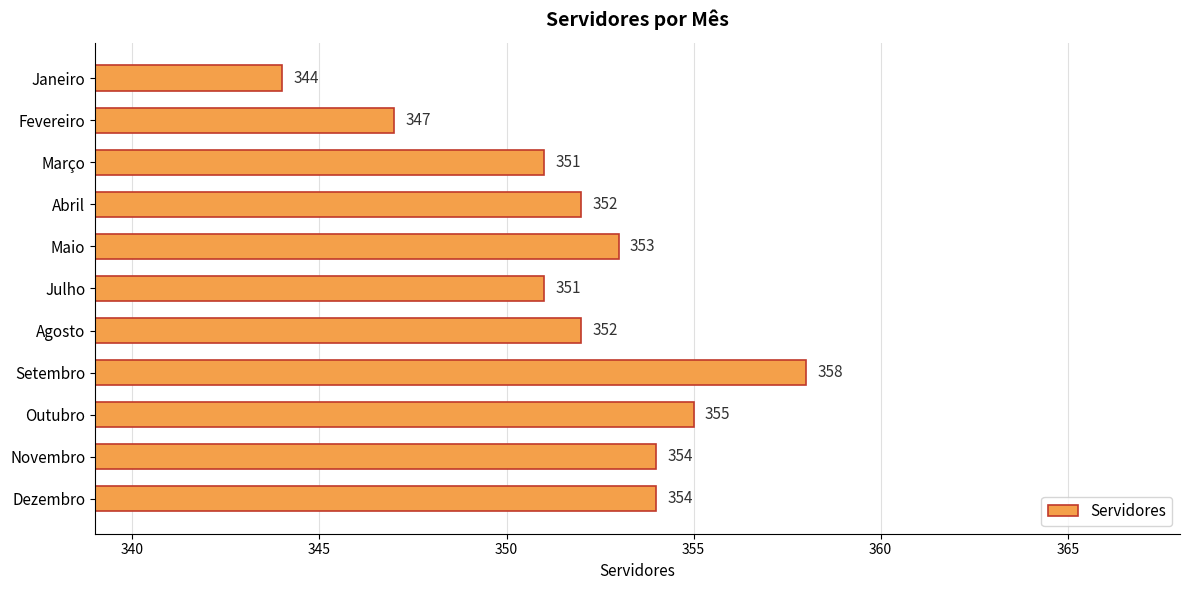

What is the average value?

352